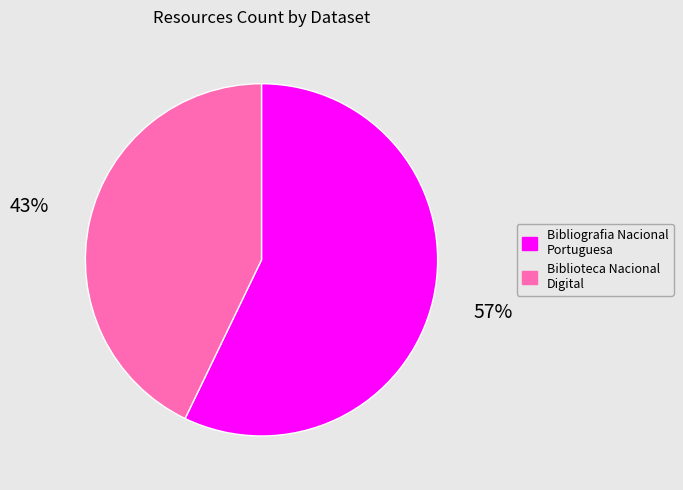

Does Bibliografia Nacional Portuguesa account for over 50% of the chart?

Yes